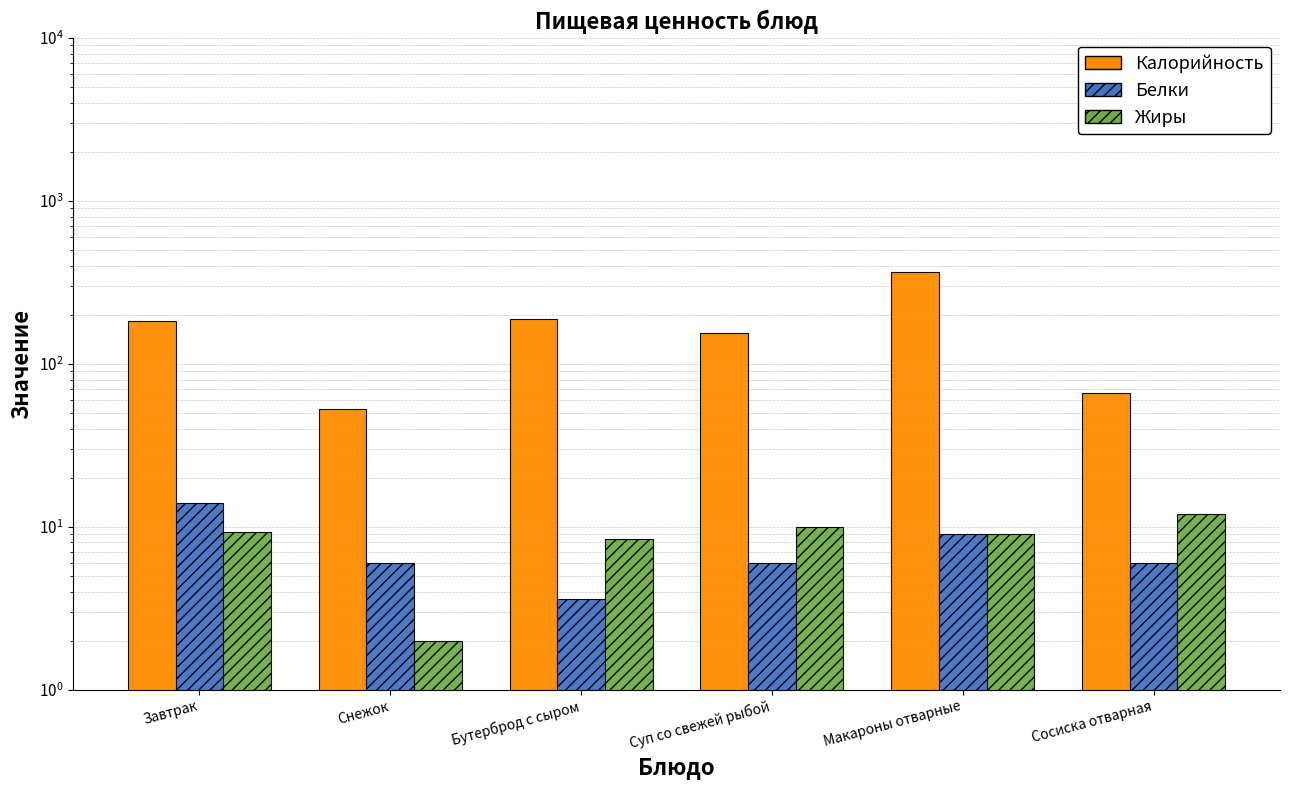

At which label is Белки closest to 8?

Макароны отварные